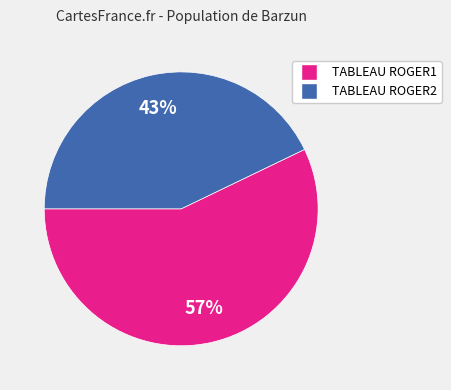

To the nearest percent, what portion does TABLEAU ROGER1 represent?

57%